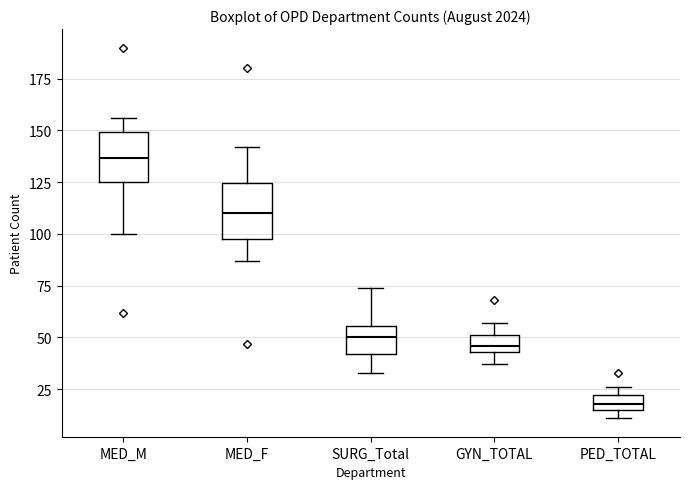

Where is the upper edge of the box for PED_TOTAL on the y-axis? The values are not printed on the chart, so give them approximately, as read against the axis.

20